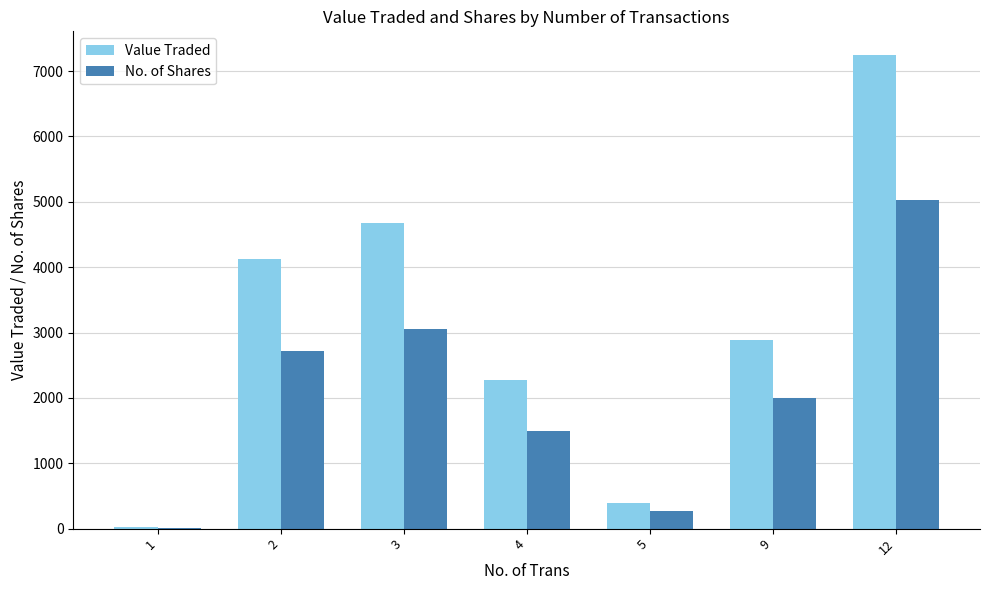

Is the value of Value Traded at 12 greater than the value of No. of Shares at 2?

Yes